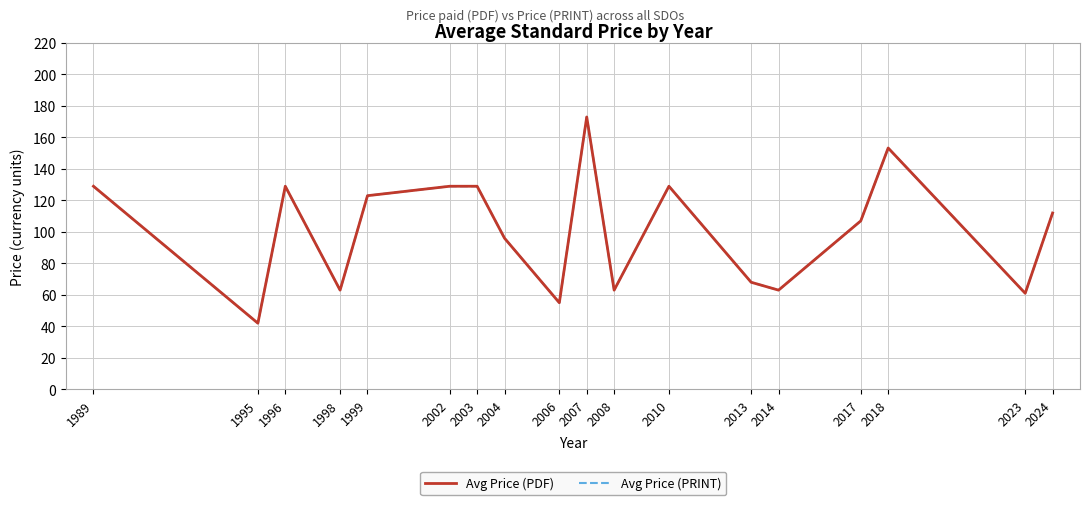

True or false: Avg Price (PDF) has more than 0 points higher than both neighbors.

True